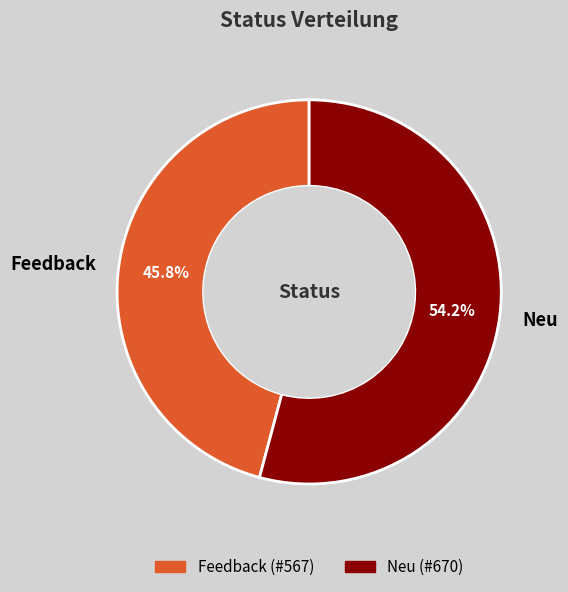

What is the smallest slice in the pie chart?

Feedback